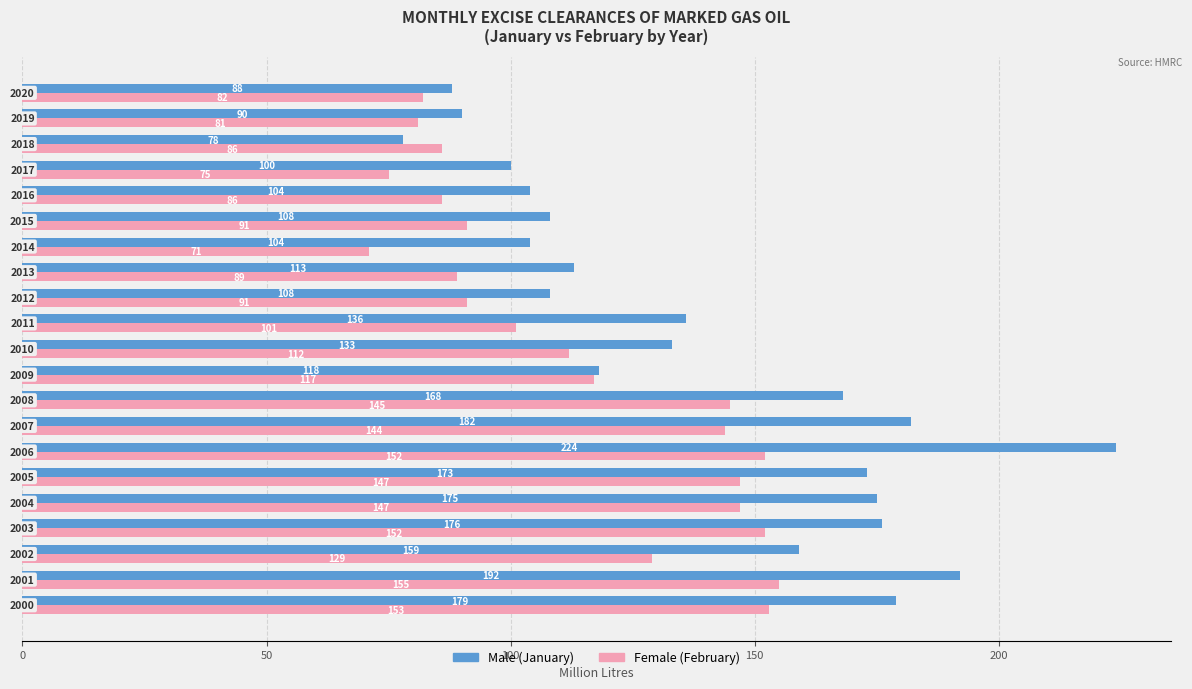

What is the minimum value shown in the chart?

71